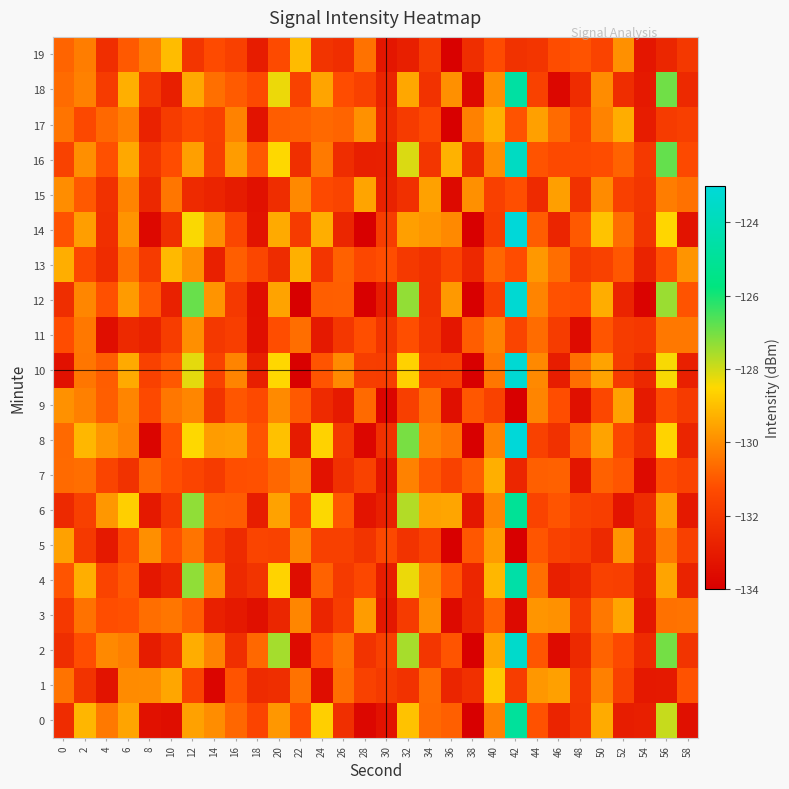

Reading left to right, extract all data points from this chart.

0: 0=-132.4	2=-129.2	4=-130.3	6=-129.5	8=-133.4	10=-133.5	12=-129.6	14=-130.0	16=-130.7	18=-131.5	20=-129.8	22=-131.2	24=-128.7	26=-132.3	28=-133.7	30=-133.3	32=-128.9	34=-130.7	36=-130.9	38=-134.6	40=-130.2	42=-124.9	44=-131.2	46=-132.7	48=-132.1	50=-129.4	52=-132.9	54=-132.8	56=-127.9	58=-133.4
1: 0=-130.5	2=-132.1	4=-133.3	6=-130.0	8=-130.0	10=-129.5	12=-131.6	14=-133.8	16=-131.1	18=-132.4	20=-132.3	22=-130.5	24=-133.5	26=-130.6	28=-131.6	30=-131.9	32=-132.2	34=-130.6	36=-132.7	38=-132.2	40=-128.8	42=-131.8	44=-129.8	46=-129.6	48=-132.0	50=-130.2	52=-131.6	54=-133.1	56=-133.1	58=-131.1
2: 0=-132.3	2=-131.2	4=-130.1	6=-130.3	8=-133.0	10=-132.3	12=-129.3	14=-130.2	16=-132.3	18=-130.7	20=-127.5	22=-133.6	24=-131.2	26=-130.5	28=-132.1	30=-131.7	32=-127.5	34=-132.0	36=-131.1	38=-135.2	40=-129.4	42=-123.4	44=-131.0	46=-133.6	48=-132.5	50=-130.8	52=-131.3	54=-132.5	56=-127.0	58=-132.1
3: 0=-131.9	2=-130.5	4=-131.2	6=-131.2	8=-130.6	10=-130.4	12=-130.9	14=-132.8	16=-133.1	18=-133.4	20=-132.6	22=-130.1	24=-132.7	26=-131.8	28=-129.7	30=-133.2	32=-131.9	34=-129.9	36=-133.6	38=-132.6	40=-130.8	42=-133.6	44=-129.8	46=-129.9	48=-131.9	50=-130.4	52=-129.5	54=-133.1	56=-130.5	58=-130.5
4: 0=-131.1	2=-129.3	4=-131.6	6=-131.0	8=-133.1	10=-132.7	12=-127.3	14=-130.0	16=-132.5	18=-132.1	20=-128.6	22=-133.5	24=-130.8	26=-131.9	28=-131.4	30=-132.9	32=-128.3	34=-130.1	36=-131.1	38=-132.6	40=-129.2	42=-124.5	44=-130.5	46=-132.9	48=-132.6	50=-131.6	52=-131.7	54=-132.9	56=-129.5	58=-132.7
5: 0=-129.6	2=-131.9	4=-133.1	6=-131.4	8=-129.9	10=-131.2	12=-130.5	14=-131.8	16=-132.4	18=-131.5	20=-131.6	22=-130.1	24=-131.7	26=-131.7	28=-132.1	30=-131.4	32=-132.1	34=-131.6	36=-134.2	38=-131.0	40=-129.7	42=-134.1	44=-131.1	46=-131.6	48=-131.9	50=-132.5	52=-129.8	54=-132.5	56=-130.4	58=-131.7
6: 0=-132.5	2=-131.7	4=-129.8	6=-128.7	8=-133.1	10=-132.0	12=-127.3	14=-130.9	16=-130.9	18=-132.9	20=-129.6	22=-131.5	24=-128.5	26=-131.0	28=-133.2	30=-132.8	32=-127.7	34=-129.6	36=-129.5	38=-133.2	40=-130.1	42=-125.0	44=-131.6	46=-131.1	48=-131.6	50=-131.7	52=-133.2	54=-132.4	56=-129.7	58=-133.1
7: 0=-130.7	2=-130.6	4=-131.5	6=-132.2	8=-130.7	10=-131.2	12=-131.5	14=-131.9	16=-131.2	18=-131.2	20=-130.7	22=-130.3	24=-133.3	26=-132.2	28=-131.6	30=-133.2	32=-130.2	34=-131.0	36=-131.6	38=-130.9	40=-129.3	42=-132.6	44=-130.9	46=-130.8	48=-133.2	50=-130.8	52=-131.1	54=-133.6	56=-131.3	58=-131.6
8: 0=-130.7	2=-129.2	4=-129.8	6=-130.2	8=-133.8	10=-131.2	12=-128.5	14=-129.7	16=-129.6	18=-131.1	20=-129.0	22=-133.0	24=-128.6	26=-132.0	28=-133.8	30=-132.2	32=-127.0	34=-130.2	36=-130.5	38=-135.2	40=-130.2	42=-122.3	44=-131.6	46=-132.2	48=-130.8	50=-129.5	52=-131.4	54=-132.3	56=-128.6	58=-132.7
9: 0=-129.9	2=-130.2	4=-130.9	6=-130.1	8=-131.3	10=-130.4	12=-130.1	14=-132.1	16=-131.0	18=-131.3	20=-130.0	22=-131.0	24=-132.5	26=-133.0	28=-130.7	30=-133.8	32=-131.7	34=-130.6	36=-133.4	38=-131.0	40=-131.6	42=-134.0	44=-130.1	46=-131.2	48=-133.4	50=-131.4	52=-129.6	54=-133.1	56=-131.3	58=-131.8
10: 0=-133.3	2=-130.4	4=-130.9	6=-129.4	8=-131.7	10=-131.0	12=-128.2	14=-131.6	16=-130.1	18=-132.8	20=-128.5	22=-133.9	24=-131.1	26=-130.0	28=-131.8	30=-131.8	32=-128.6	34=-131.7	36=-131.7	38=-134.7	40=-130.4	42=-123.2	44=-130.1	46=-132.9	48=-130.6	50=-129.5	52=-131.9	54=-132.6	56=-128.4	58=-132.8
11: 0=-131.2	2=-130.4	4=-133.5	6=-132.5	8=-132.7	10=-131.8	12=-129.9	14=-132.0	16=-131.7	18=-133.4	20=-131.2	22=-130.6	24=-133.1	26=-132.0	28=-131.2	30=-132.1	32=-131.2	34=-132.1	36=-133.2	38=-130.9	40=-130.2	42=-131.5	44=-130.6	46=-131.8	48=-133.6	50=-131.1	52=-131.8	54=-131.9	56=-130.4	58=-130.4
12: 0=-132.3	2=-130.1	4=-131.2	6=-129.7	8=-131.0	10=-132.8	12=-126.9	14=-129.8	16=-131.9	18=-133.4	20=-129.5	22=-134.1	24=-130.9	26=-130.9	28=-134.0	30=-132.9	32=-127.3	34=-132.2	36=-129.7	38=-134.7	40=-131.7	42=-123.2	44=-130.2	46=-131.1	48=-131.2	50=-129.3	52=-132.7	54=-133.9	56=-127.4	58=-131.1
13: 0=-129.3	2=-131.4	4=-132.4	6=-130.5	8=-131.9	10=-129.1	12=-129.9	14=-132.8	16=-130.9	18=-131.5	20=-132.4	22=-129.3	24=-132.1	26=-130.8	28=-131.4	30=-131.2	32=-131.9	34=-132.2	36=-131.6	38=-132.5	40=-130.7	42=-131.2	44=-129.7	46=-130.6	48=-131.9	50=-131.7	52=-131.0	54=-132.7	56=-131.2	58=-129.8
14: 0=-131.1	2=-129.7	4=-132.3	6=-129.8	8=-133.7	10=-132.3	12=-128.4	14=-129.9	16=-131.5	18=-133.3	20=-129.4	22=-131.9	24=-129.3	26=-132.6	28=-134.0	30=-131.8	32=-129.6	34=-129.8	36=-130.1	38=-135.3	40=-131.8	42=-122.3	44=-130.9	46=-132.7	48=-131.0	50=-128.9	52=-130.6	54=-132.1	56=-128.5	58=-133.3
15: 0=-130.0	2=-131.0	4=-132.2	6=-130.1	8=-132.5	10=-130.4	12=-132.5	14=-132.7	16=-133.0	18=-133.4	20=-132.3	22=-130.1	24=-131.4	26=-131.5	28=-129.5	30=-132.8	32=-132.2	34=-129.6	36=-133.6	38=-129.9	40=-131.7	42=-131.2	44=-132.5	46=-129.6	48=-132.2	50=-130.0	52=-131.7	54=-132.0	56=-130.3	58=-130.5
16: 0=-131.6	2=-129.9	4=-131.2	6=-129.4	8=-132.1	10=-131.2	12=-129.6	14=-131.7	16=-129.7	18=-131.0	20=-128.5	22=-132.3	24=-130.3	26=-132.4	28=-132.9	30=-132.8	32=-128.1	34=-132.0	36=-129.2	38=-132.5	40=-129.9	42=-123.7	44=-131.1	46=-131.3	48=-131.4	50=-131.3	52=-130.8	54=-131.9	56=-126.8	58=-131.4
17: 0=-130.5	2=-131.4	4=-130.7	6=-130.3	8=-132.7	10=-131.8	12=-131.4	14=-131.7	16=-130.2	18=-133.3	20=-130.9	22=-130.9	24=-130.7	26=-130.8	28=-129.9	30=-132.5	32=-131.9	34=-131.4	36=-134.1	38=-130.2	40=-129.3	42=-131.1	44=-129.6	46=-130.6	48=-131.5	50=-130.2	52=-129.4	54=-133.0	56=-131.8	58=-131.7
18: 0=-130.6	2=-130.2	4=-131.9	6=-129.3	8=-132.0	10=-132.9	12=-129.4	14=-130.6	16=-131.0	18=-131.3	20=-128.3	22=-131.6	24=-129.5	26=-131.2	28=-131.6	30=-132.7	32=-129.5	34=-132.2	36=-129.9	38=-133.6	40=-129.9	42=-124.7	44=-131.6	46=-133.7	48=-132.4	50=-130.0	52=-132.4	54=-133.1	56=-127.0	58=-132.5
19: 0=-130.8	2=-130.3	4=-132.3	6=-131.0	8=-130.3	10=-129.1	12=-132.1	14=-131.3	16=-131.7	18=-133.0	20=-131.3	22=-129.1	24=-132.1	26=-132.3	28=-130.5	30=-133.2	32=-132.9	34=-131.8	36=-133.9	38=-132.3	40=-131.3	42=-132.2	44=-132.1	46=-131.3	48=-131.1	50=-131.6	52=-129.9	54=-133.2	56=-132.6	58=-132.0